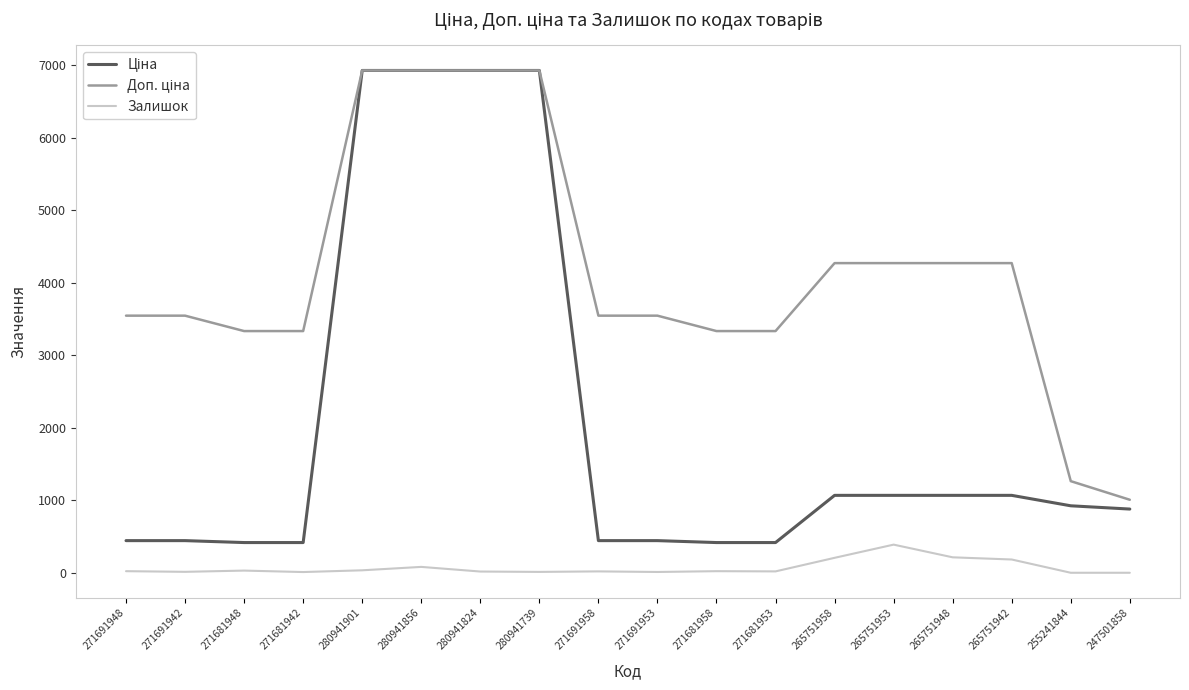

The Залишок series shows 10.0 at 271681942. True or false?

True